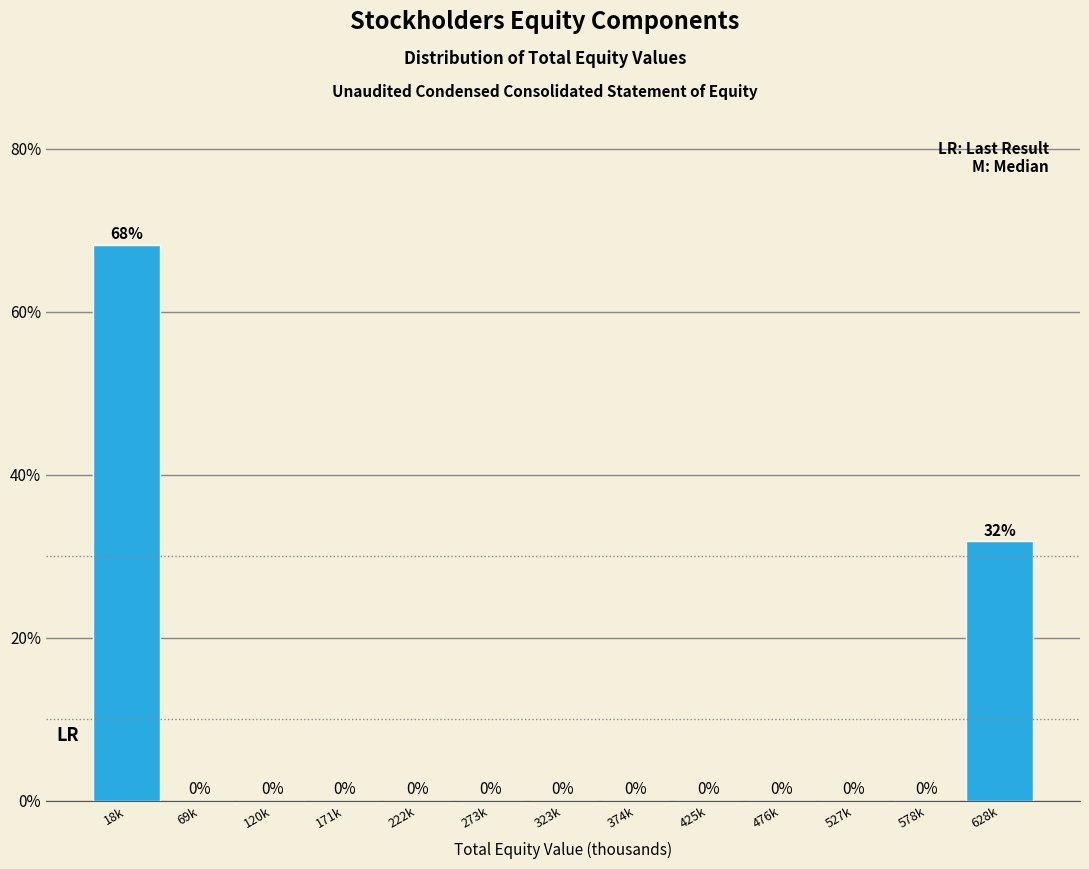

What value does the data have at 18k?

68.2